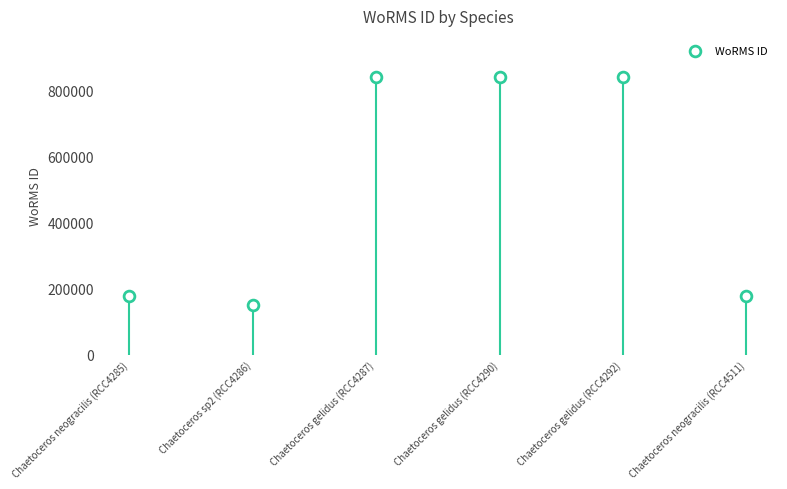

Which has a higher value, Chaetoceros gelidus (RCC4290) or Chaetoceros gelidus (RCC4292)?

Chaetoceros gelidus (RCC4290)